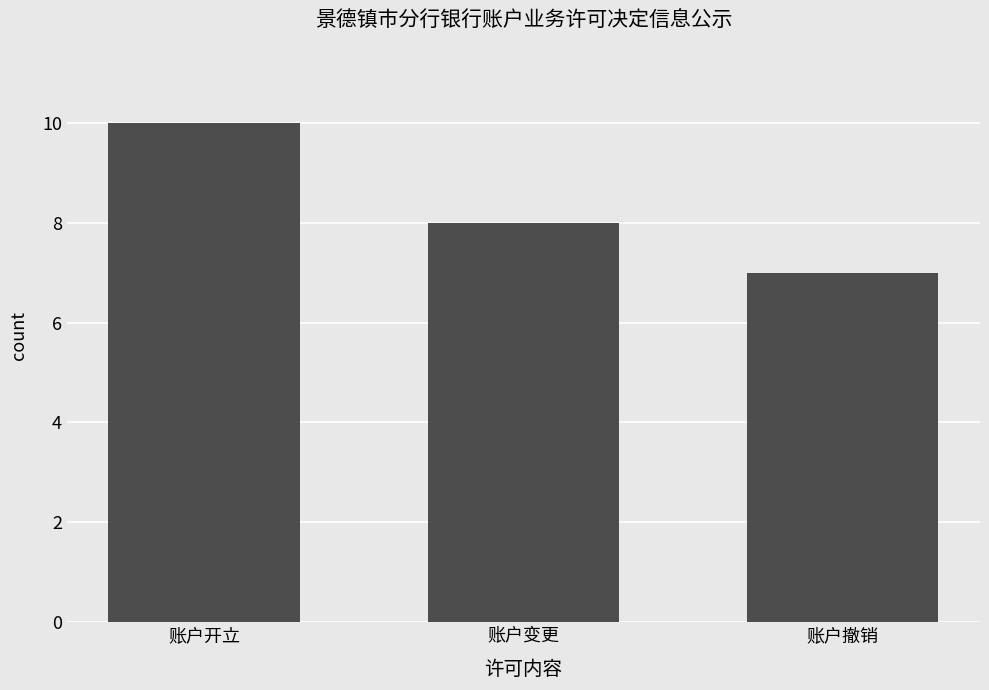

How many values are between 7 and 10?

3